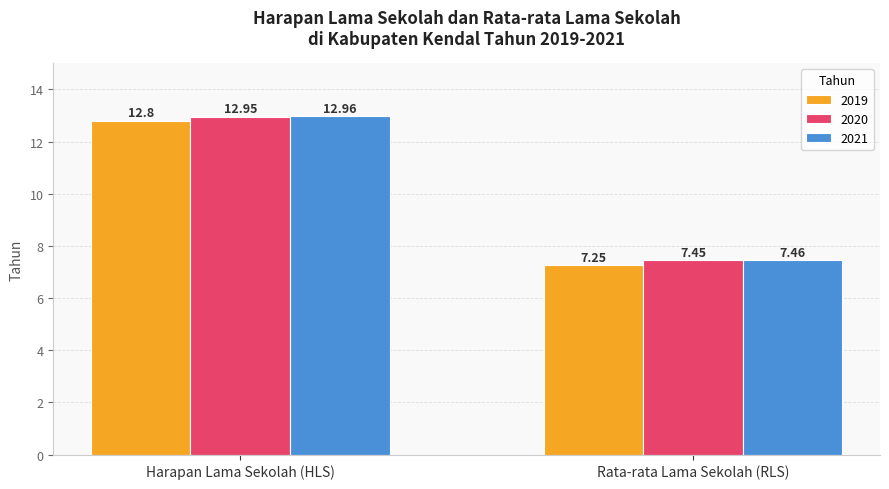

At Rata-rata Lama Sekolah (RLS), list the series in order from largest to smallest.

2021, 2020, 2019